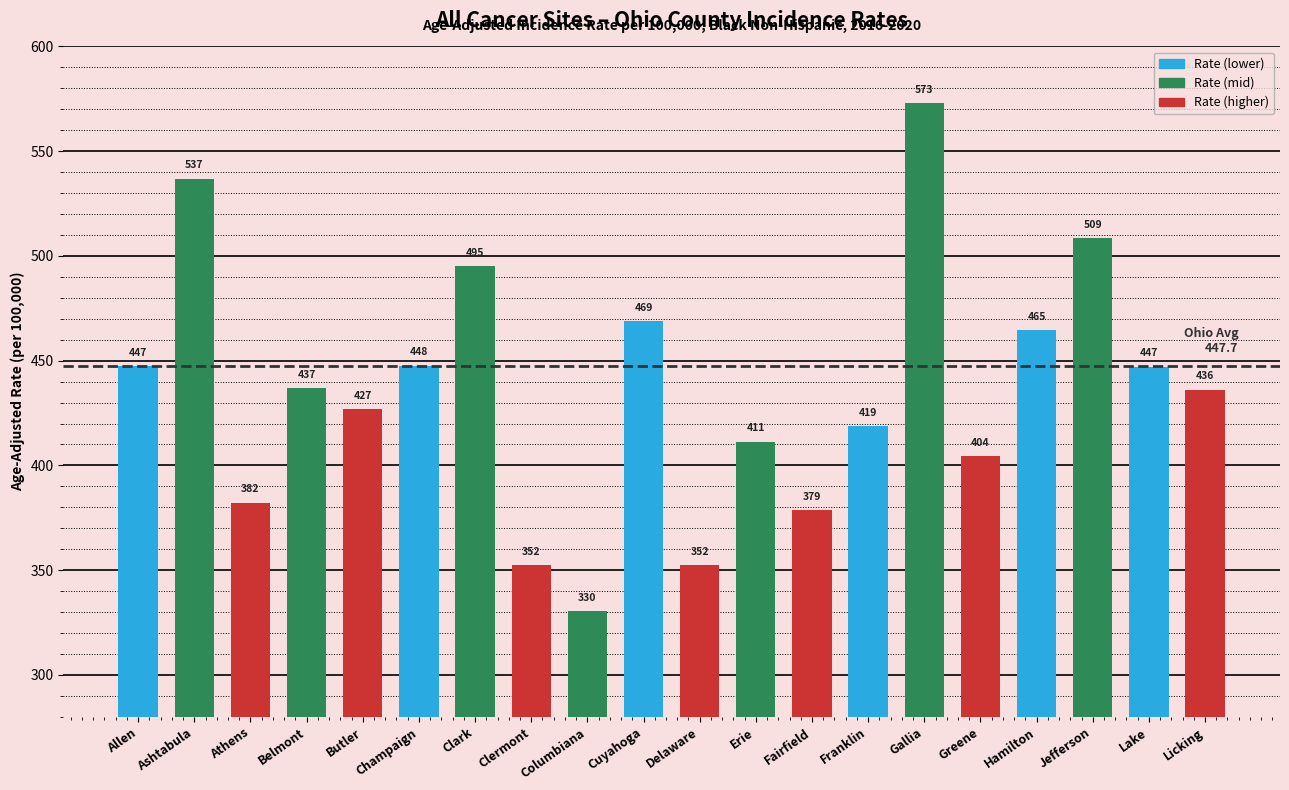

What is the minimum value shown in the chart?

330.4